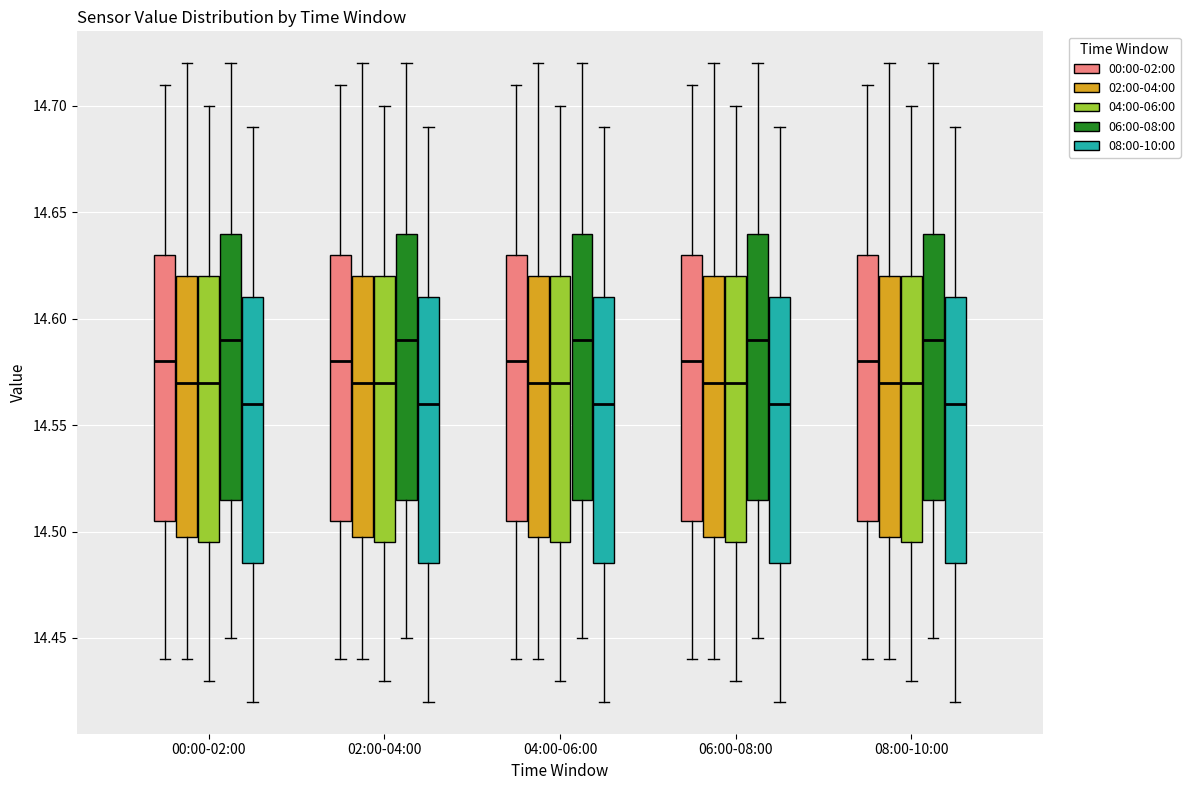

Reading left to right, transcribe this box plot: for each box, give where its median line is, the range the box spans, and where its two whiskers end, as read against the y-axis. The values are not printed on the chart, so give them approximately, as read against the axis.

00:00-02:00 (00:00-02:00): median 14.580, box 14.505 to 14.630, whiskers 14.440 to 14.710
00:00-02:00 (02:00-04:00): median 14.570, box 14.500 to 14.620, whiskers 14.440 to 14.720
00:00-02:00 (04:00-06:00): median 14.570, box 14.495 to 14.620, whiskers 14.430 to 14.700
00:00-02:00 (06:00-08:00): median 14.590, box 14.515 to 14.640, whiskers 14.450 to 14.720
00:00-02:00 (08:00-10:00): median 14.560, box 14.485 to 14.610, whiskers 14.420 to 14.690
02:00-04:00 (00:00-02:00): median 14.580, box 14.505 to 14.630, whiskers 14.440 to 14.710
02:00-04:00 (02:00-04:00): median 14.570, box 14.500 to 14.620, whiskers 14.440 to 14.720
02:00-04:00 (04:00-06:00): median 14.570, box 14.495 to 14.620, whiskers 14.430 to 14.700
02:00-04:00 (06:00-08:00): median 14.590, box 14.515 to 14.640, whiskers 14.450 to 14.720
02:00-04:00 (08:00-10:00): median 14.560, box 14.485 to 14.610, whiskers 14.420 to 14.690
04:00-06:00 (00:00-02:00): median 14.580, box 14.505 to 14.630, whiskers 14.440 to 14.710
04:00-06:00 (02:00-04:00): median 14.570, box 14.500 to 14.620, whiskers 14.440 to 14.720
04:00-06:00 (04:00-06:00): median 14.570, box 14.495 to 14.620, whiskers 14.430 to 14.700
04:00-06:00 (06:00-08:00): median 14.590, box 14.515 to 14.640, whiskers 14.450 to 14.720
04:00-06:00 (08:00-10:00): median 14.560, box 14.485 to 14.610, whiskers 14.420 to 14.690
06:00-08:00 (00:00-02:00): median 14.580, box 14.505 to 14.630, whiskers 14.440 to 14.710
06:00-08:00 (02:00-04:00): median 14.570, box 14.500 to 14.620, whiskers 14.440 to 14.720
06:00-08:00 (04:00-06:00): median 14.570, box 14.495 to 14.620, whiskers 14.430 to 14.700
06:00-08:00 (06:00-08:00): median 14.590, box 14.515 to 14.640, whiskers 14.450 to 14.720
06:00-08:00 (08:00-10:00): median 14.560, box 14.485 to 14.610, whiskers 14.420 to 14.690
08:00-10:00 (00:00-02:00): median 14.580, box 14.505 to 14.630, whiskers 14.440 to 14.710
08:00-10:00 (02:00-04:00): median 14.570, box 14.500 to 14.620, whiskers 14.440 to 14.720
08:00-10:00 (04:00-06:00): median 14.570, box 14.495 to 14.620, whiskers 14.430 to 14.700
08:00-10:00 (06:00-08:00): median 14.590, box 14.515 to 14.640, whiskers 14.450 to 14.720
08:00-10:00 (08:00-10:00): median 14.560, box 14.485 to 14.610, whiskers 14.420 to 14.690